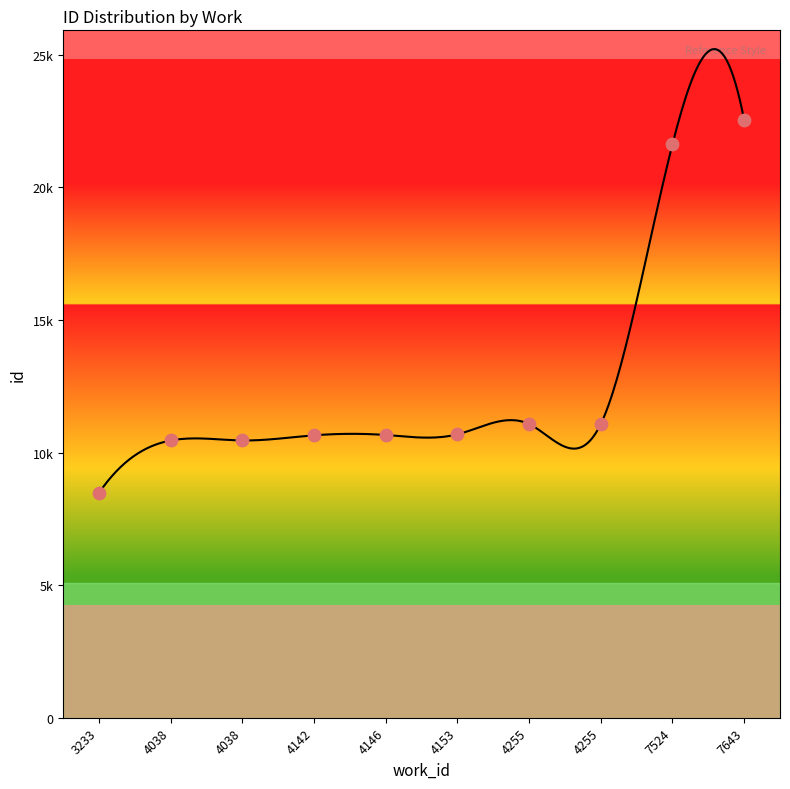

What is the change in value from 3233 to 4153?

+2205